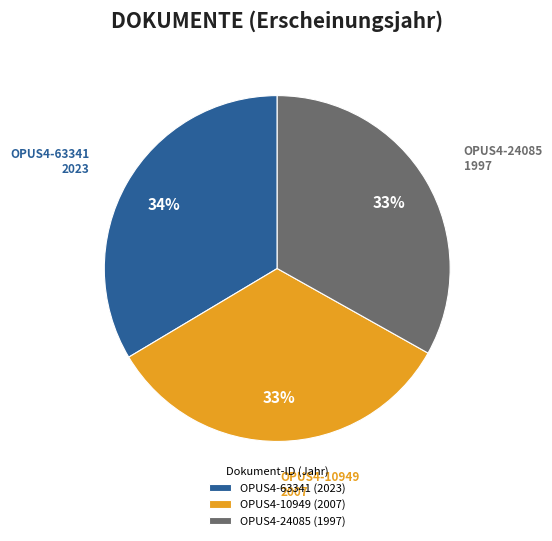

To the nearest percent, what is the average slice percentage?

33%